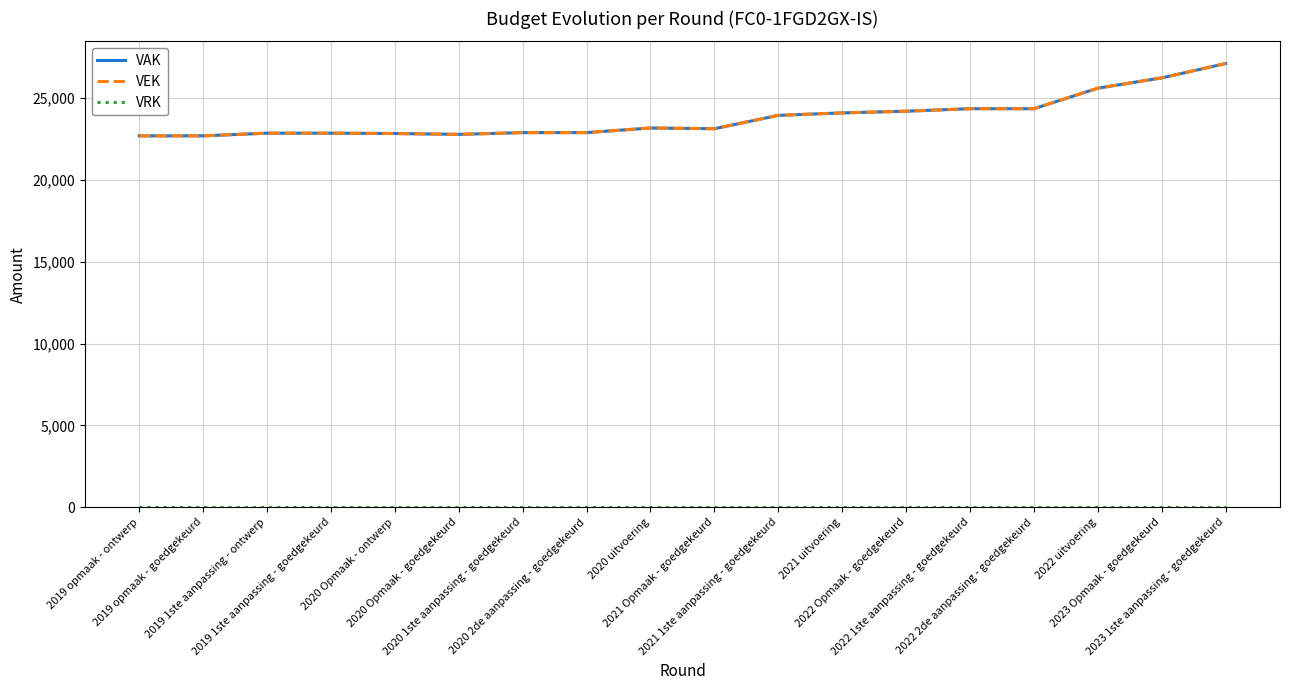

Does the chart display data point markers on the line(s)?

No